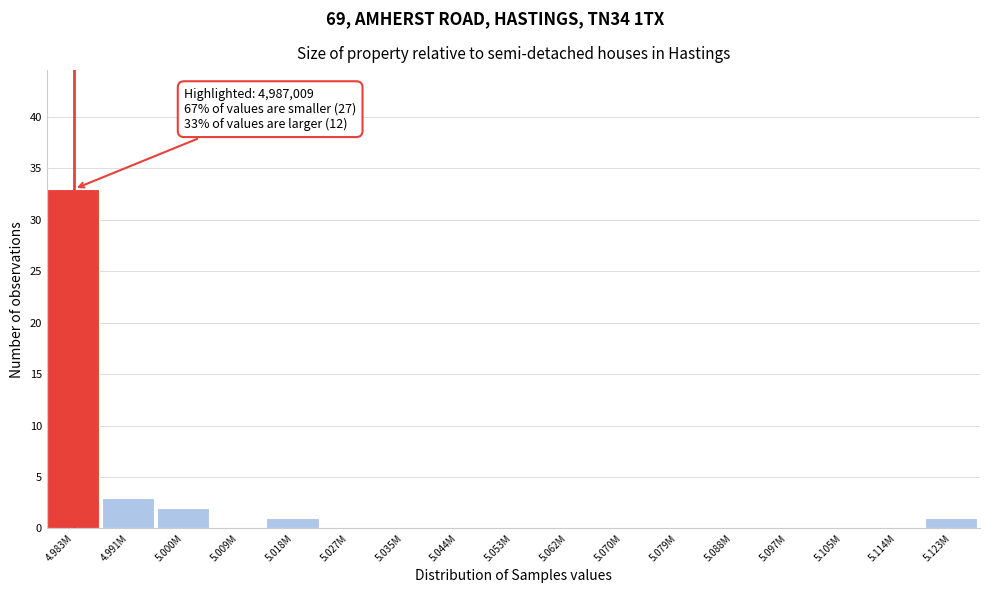

Reading left to right, extract all data points from this chart.

4.983M=33	4.991M=3	5.000M=2	5.009M=0	5.018M=1	5.027M=0	5.035M=0	5.044M=0	5.053M=0	5.062M=0	5.070M=0	5.079M=0	5.088M=0	5.097M=0	5.105M=0	5.114M=0	5.123M=1